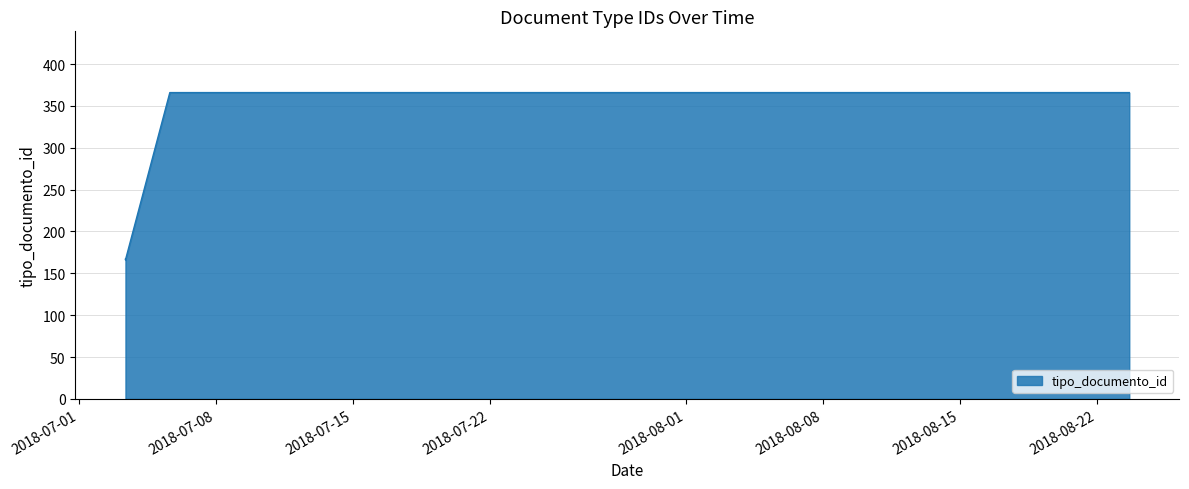

What is the difference between the maximum and minimum values?

200